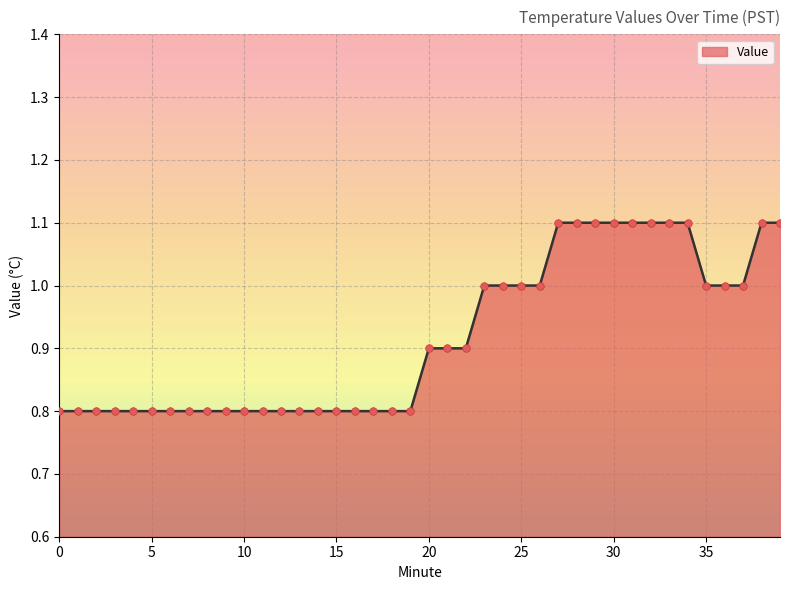

What is the smallest value displayed?

0.8